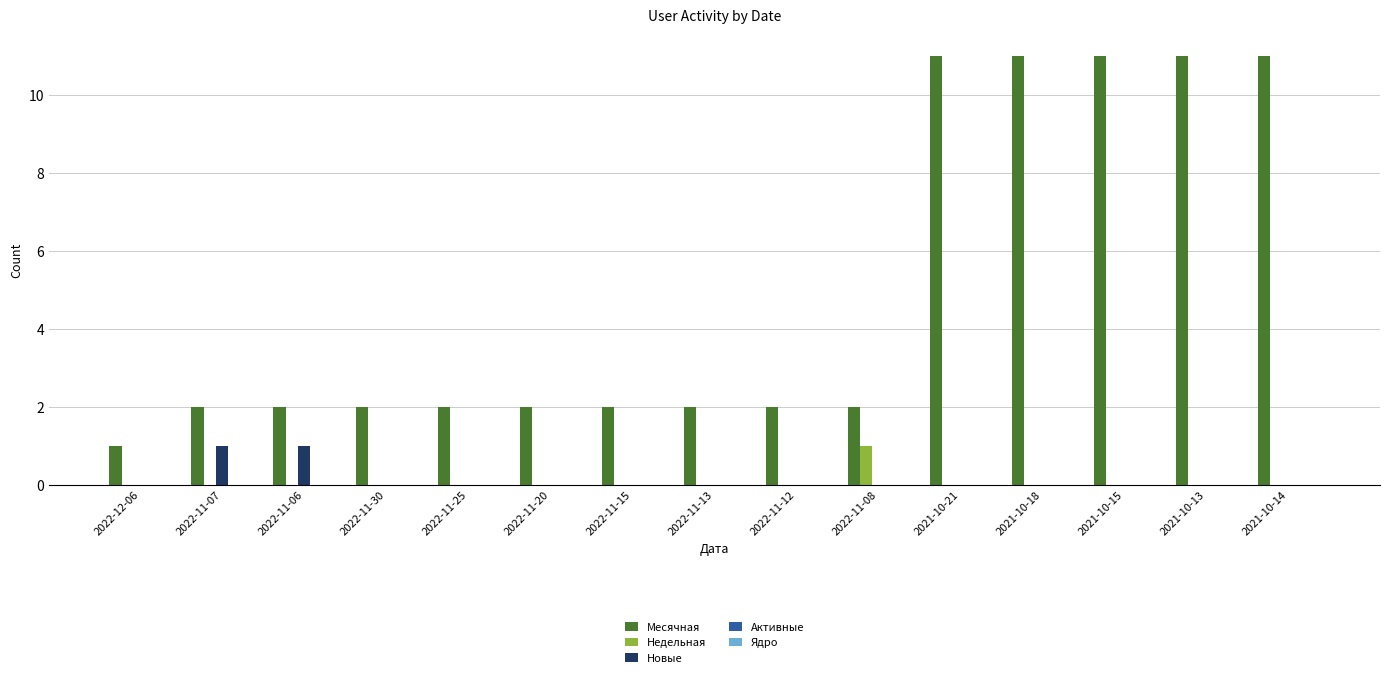

How many groups of bars are there?

15